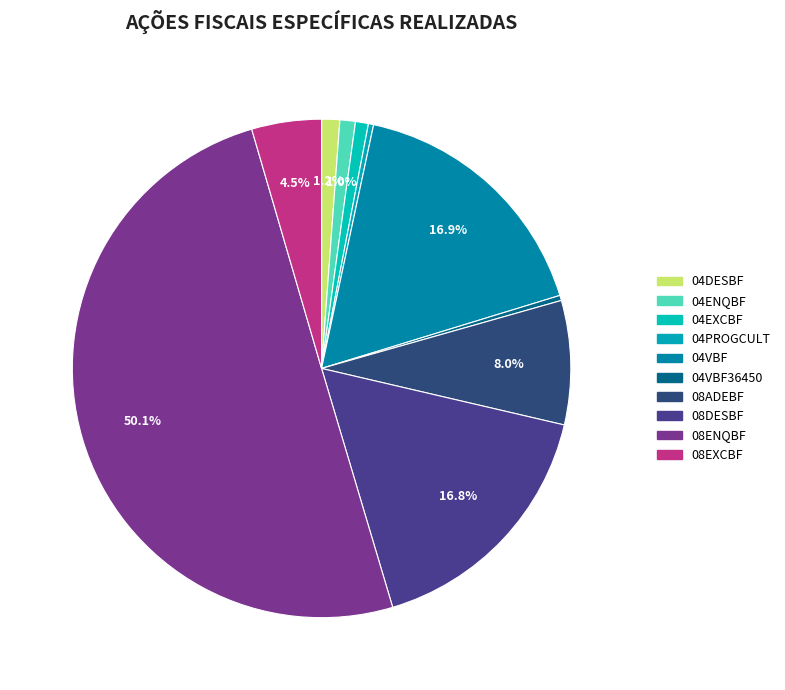

Rank the categories by value from highest to lowest.

08ENQBF, 04VBF, 08DESBF, 08ADEBF, 08EXCBF, 04DESBF, 04ENQBF, 04EXCBF, 04PROGCULT, 04VBF36450